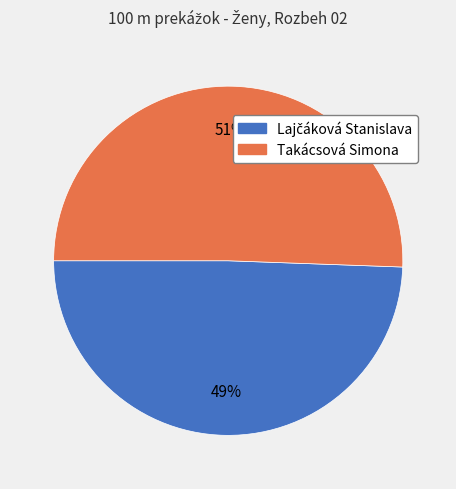

Does Takácsová Simona represent more than half of the total?

Yes